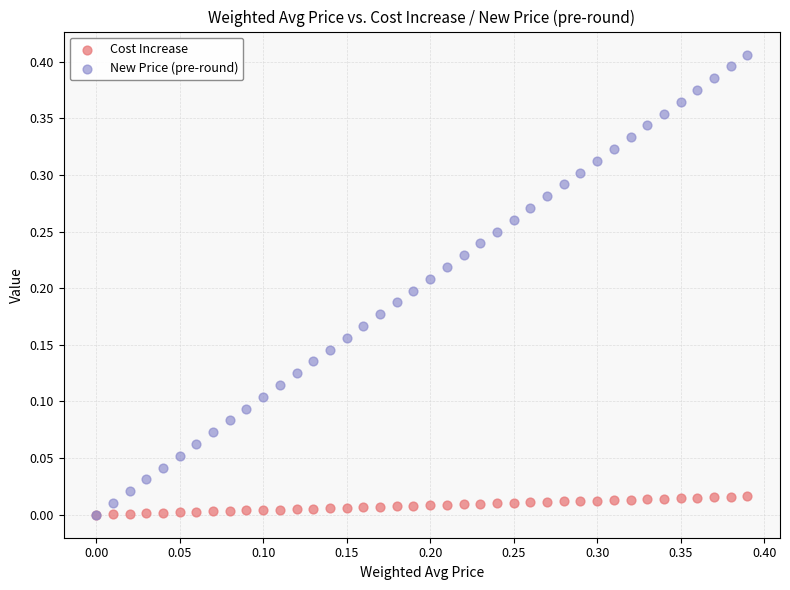

Which series has the widest spread of Y values?

New Price (pre-round)